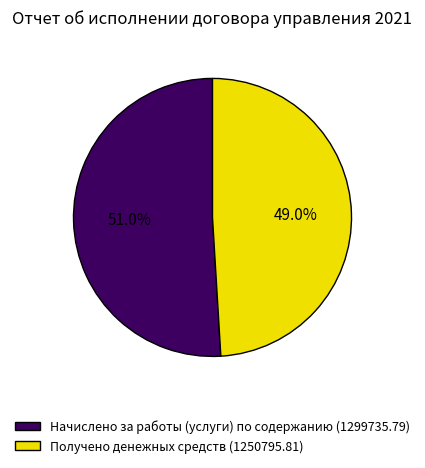

To the nearest percent, what is the combined percentage of Начислено за работы (услуги) по содержанию and Получено денежных средств?

100%